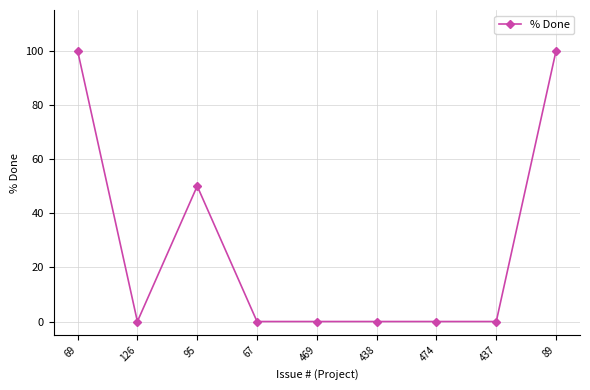

What is the average value?

28